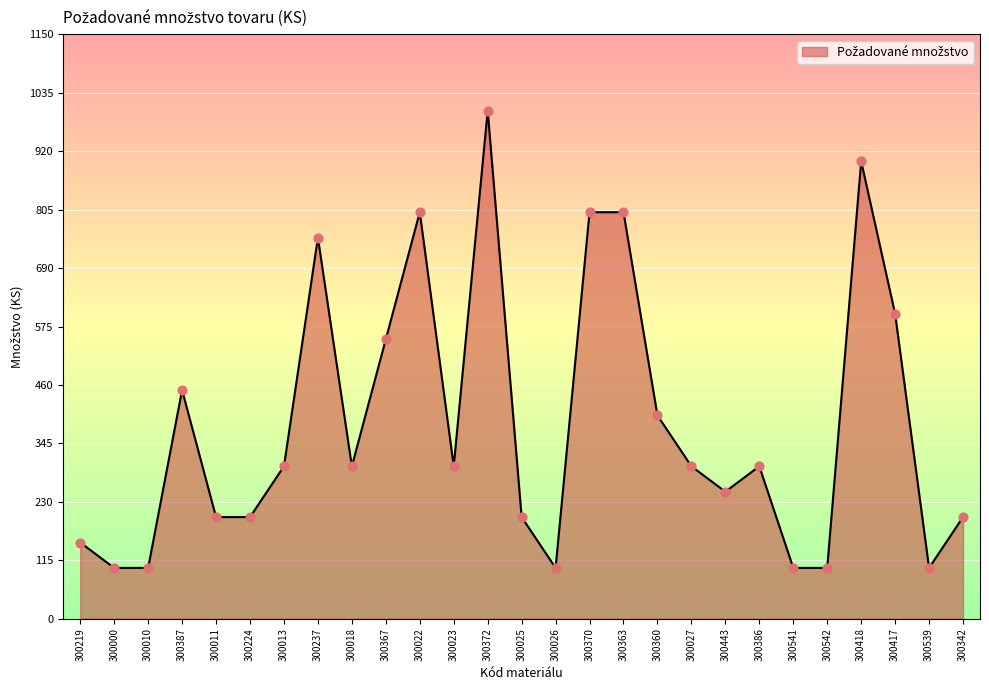

Which has a higher value, 300360 or 300370?

300370